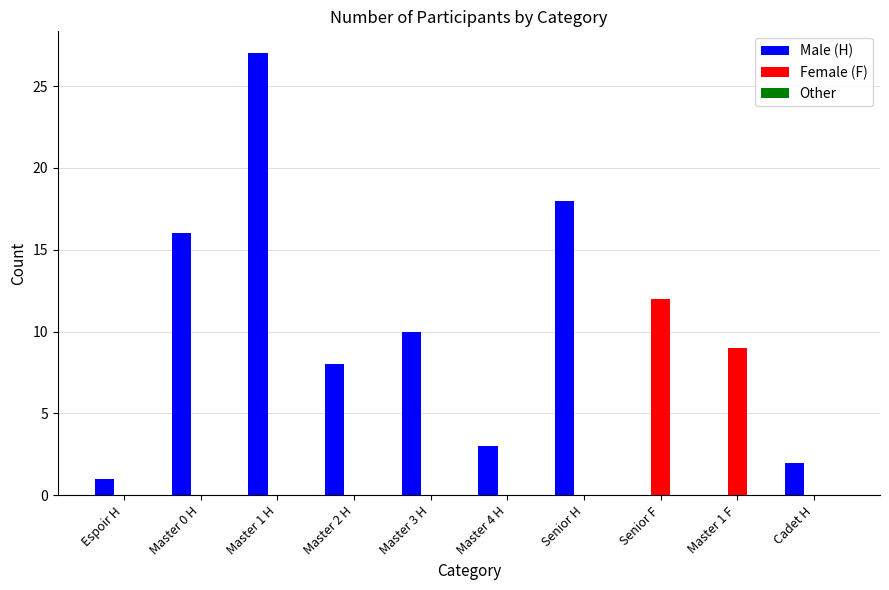

What is the sum of all Male (H) values?

85